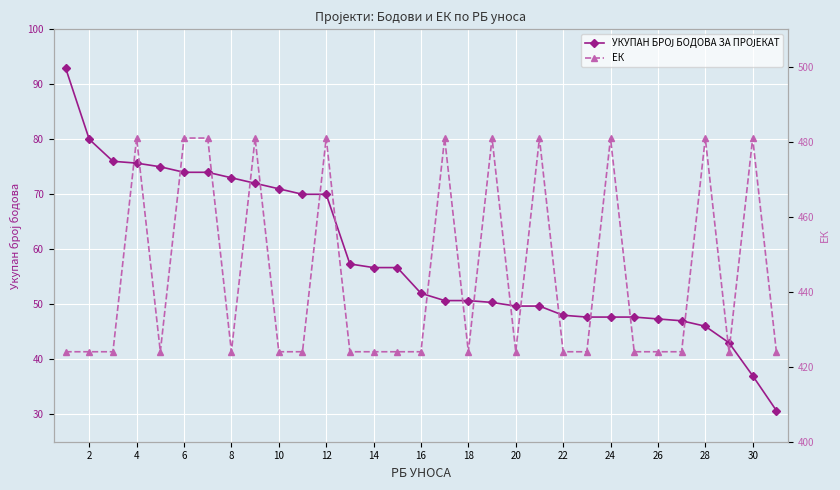

What is the difference between the second highest and second lowest values in the ЕК series?

57.0